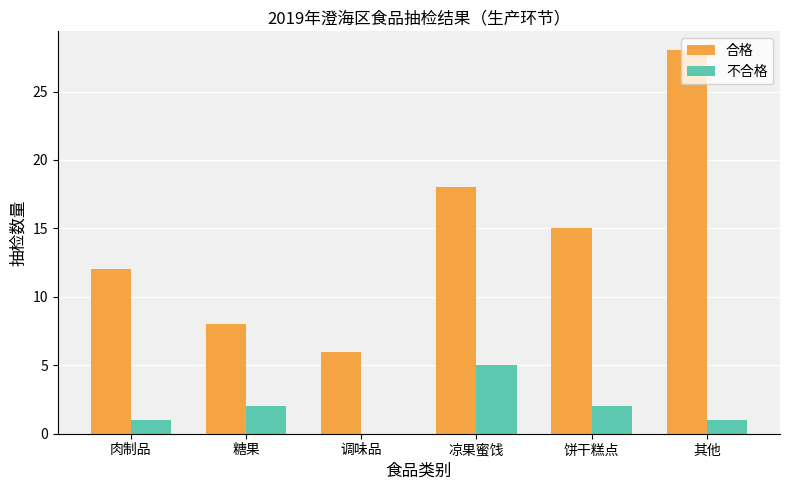

What are all the series names shown in the legend?

合格, 不合格